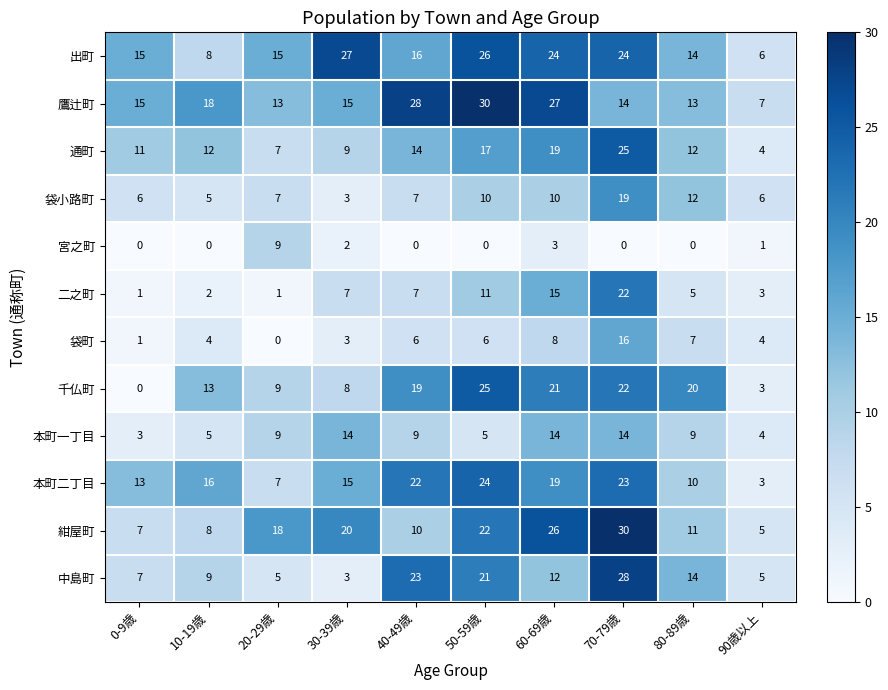

True or false: 鷹辻町 has a value of 3 at 90歳以上.

False